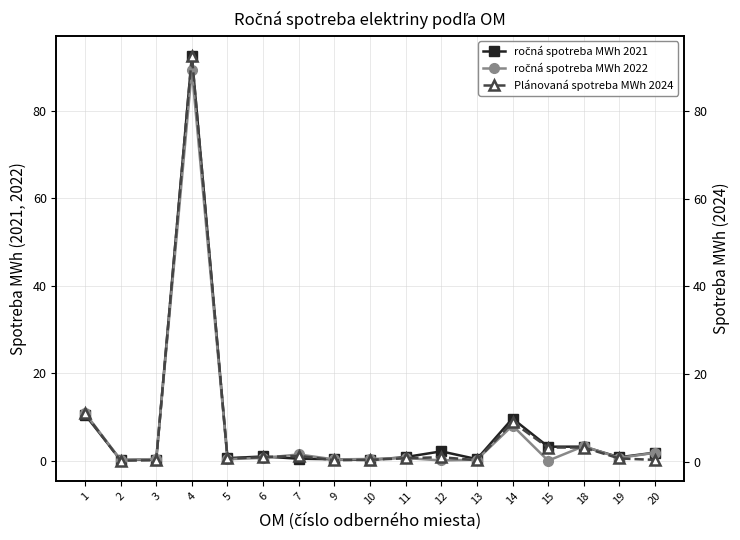

True or false: ročná spotreba MWh 2021 has more than 0 interior local peaks.

True